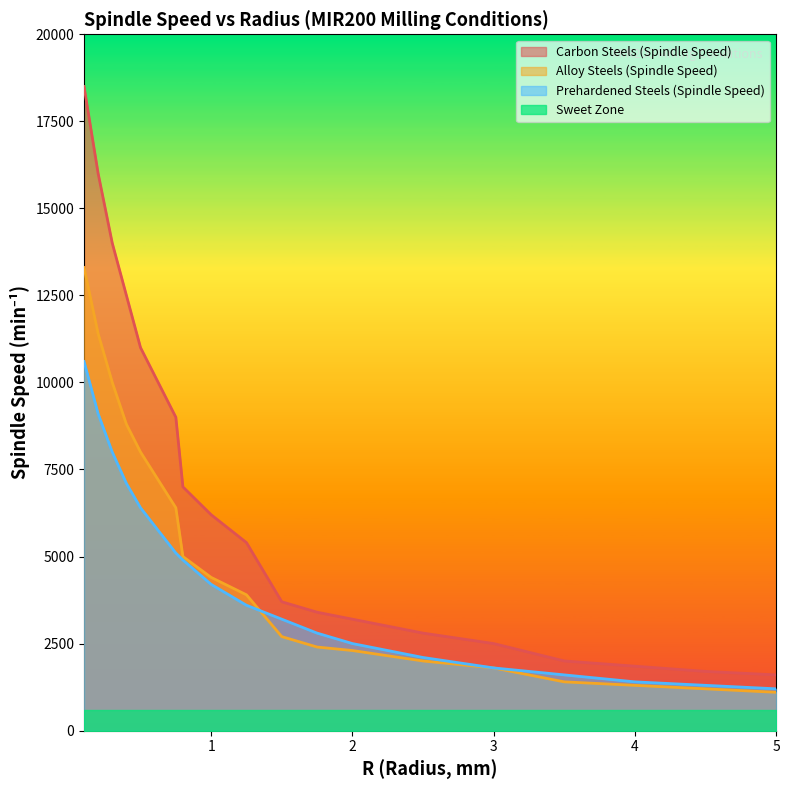

What is the difference between the second highest and minimum values in the Alloy Steels (Spindle Speed) series?

10300